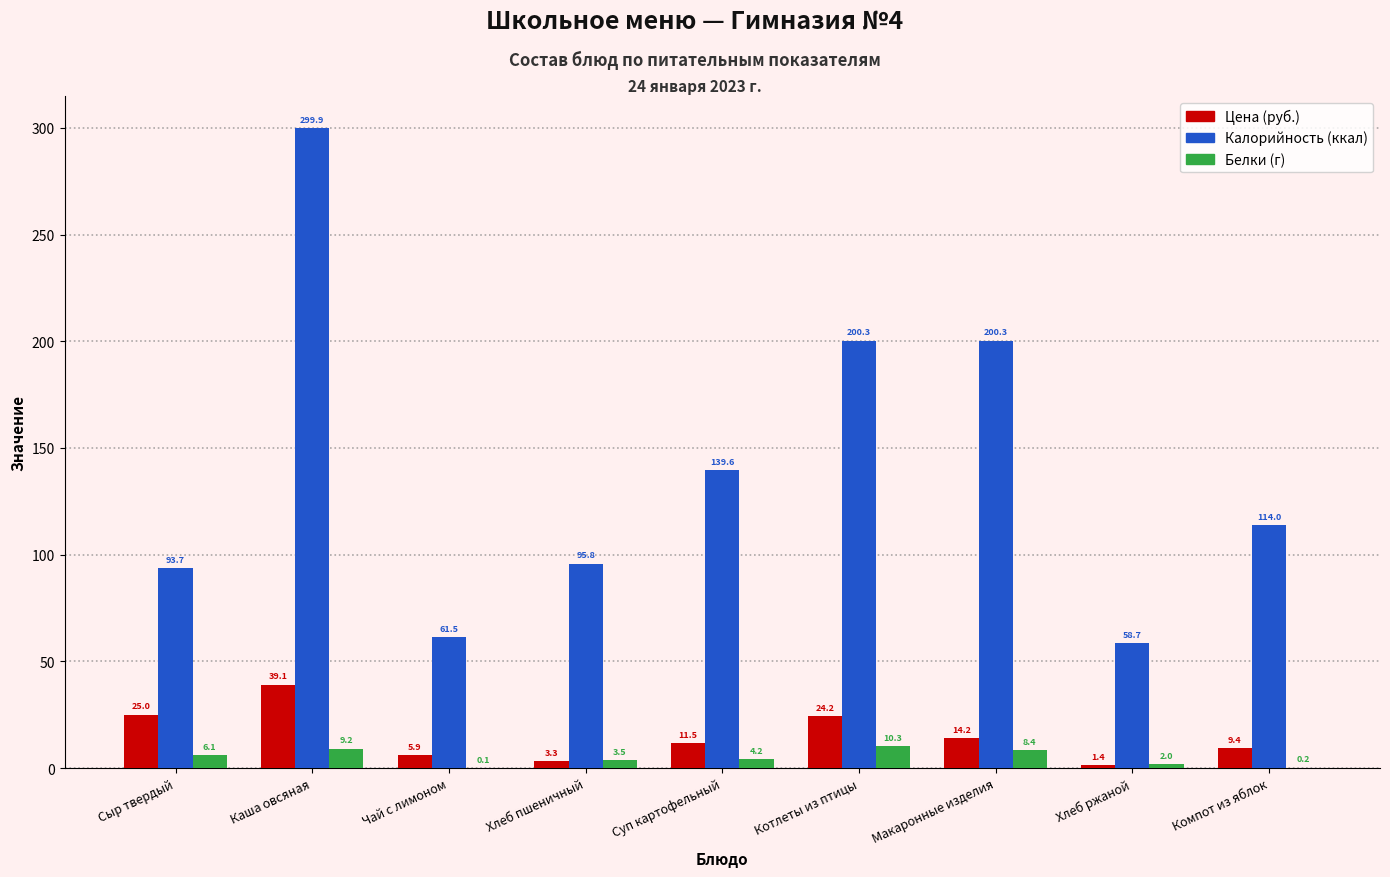

At which category is the sum across all series the highest?

Каша овсяная